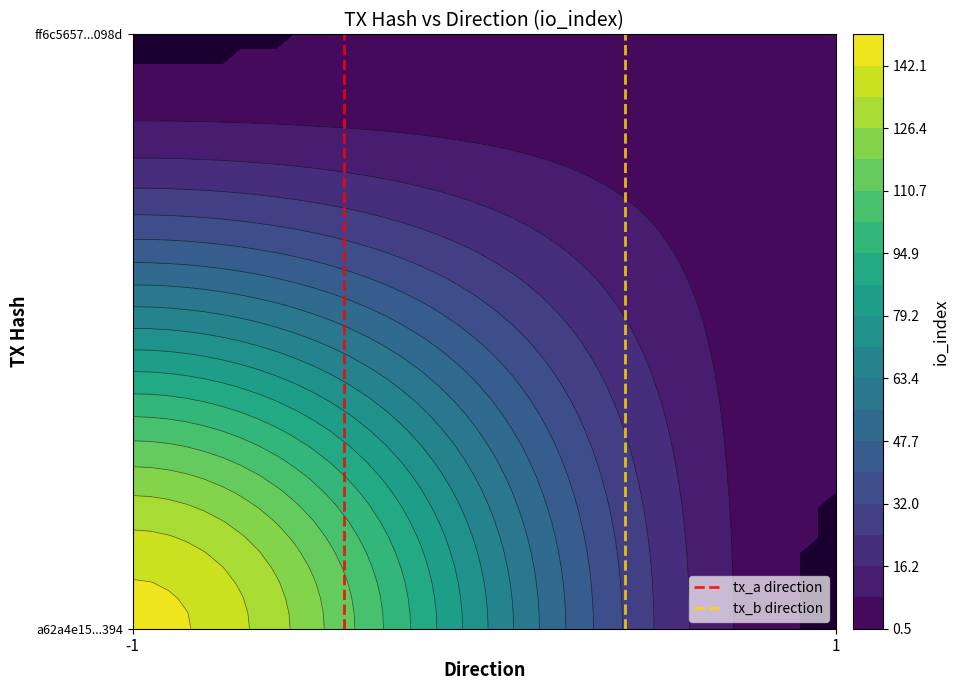

List the series in order of their peak value, lowest first.

tx_a direction, tx_b direction